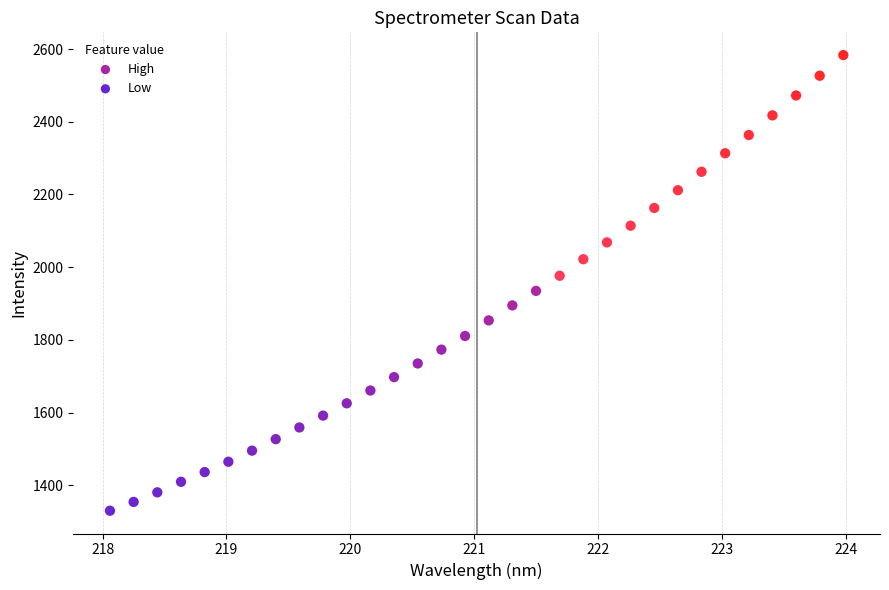

What are all the series names shown in the legend?

High, Low